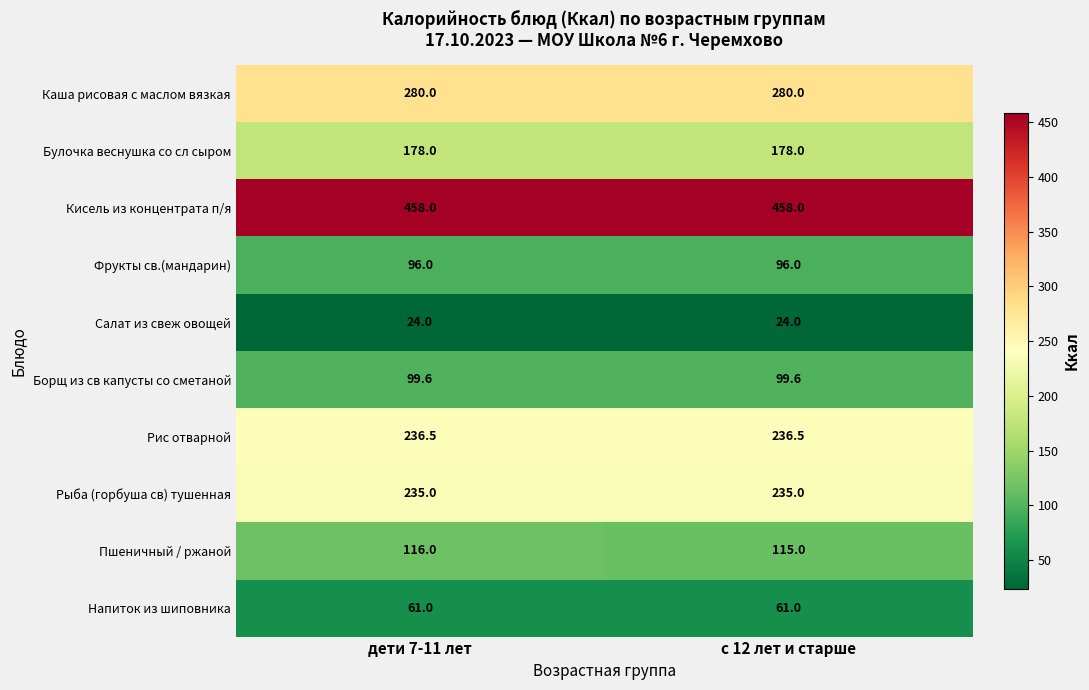

What is the minimum value shown in the chart?

24.0